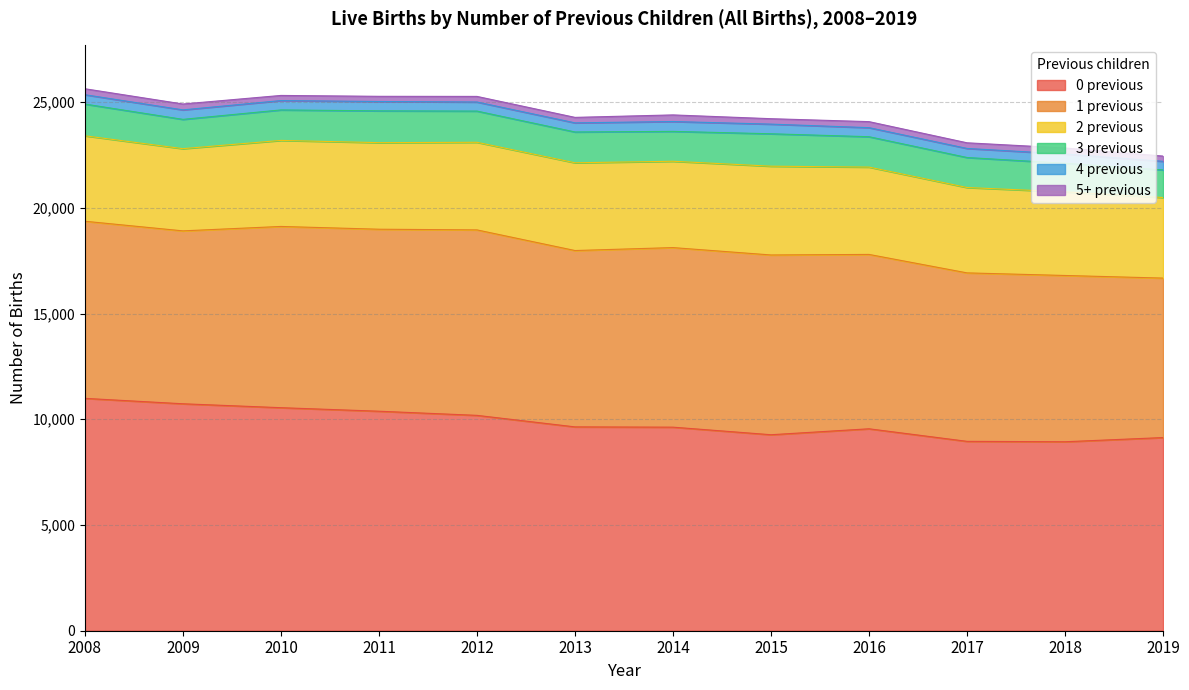

List the series in order of their peak value, lowest first.

5+ previous, 4 previous, 3 previous, 2 previous, 1 previous, 0 previous